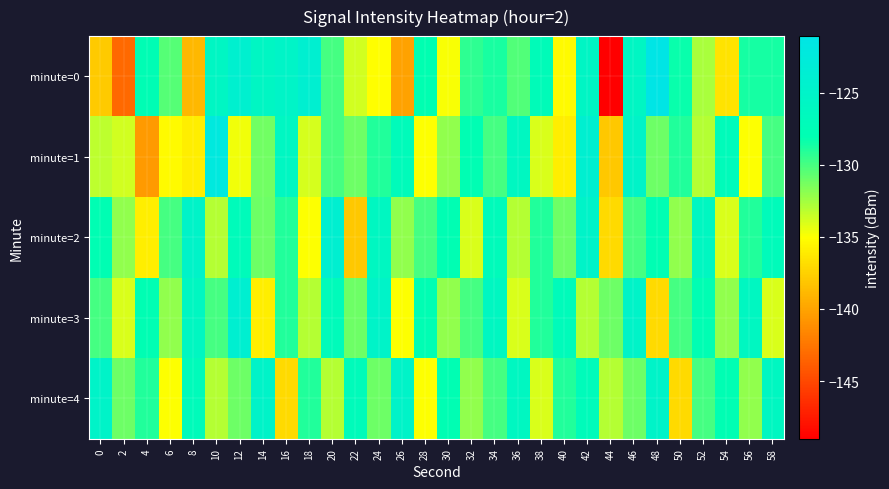

How many distinct data groups are displayed?

5